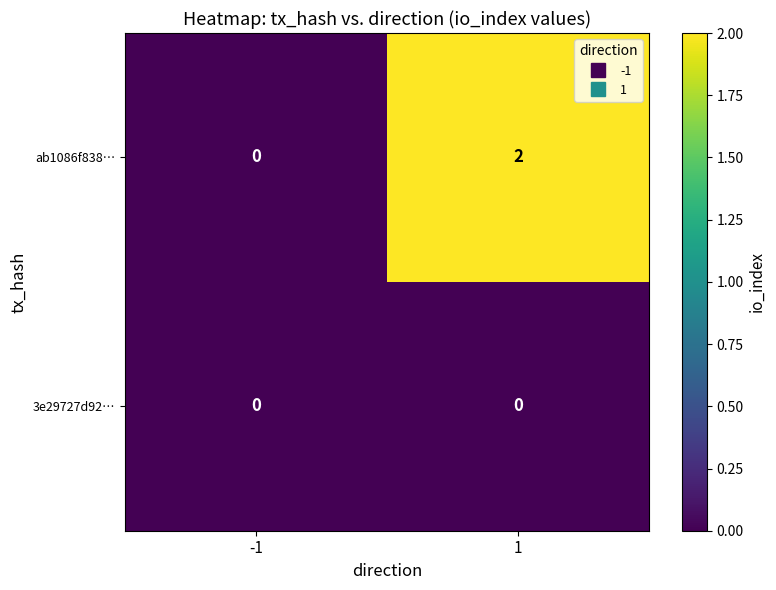

Reading right to left, list all the values displayed in this chart.

ab1086f838…: 1=2	-1=0
3e29727d92…: 1=0	-1=0